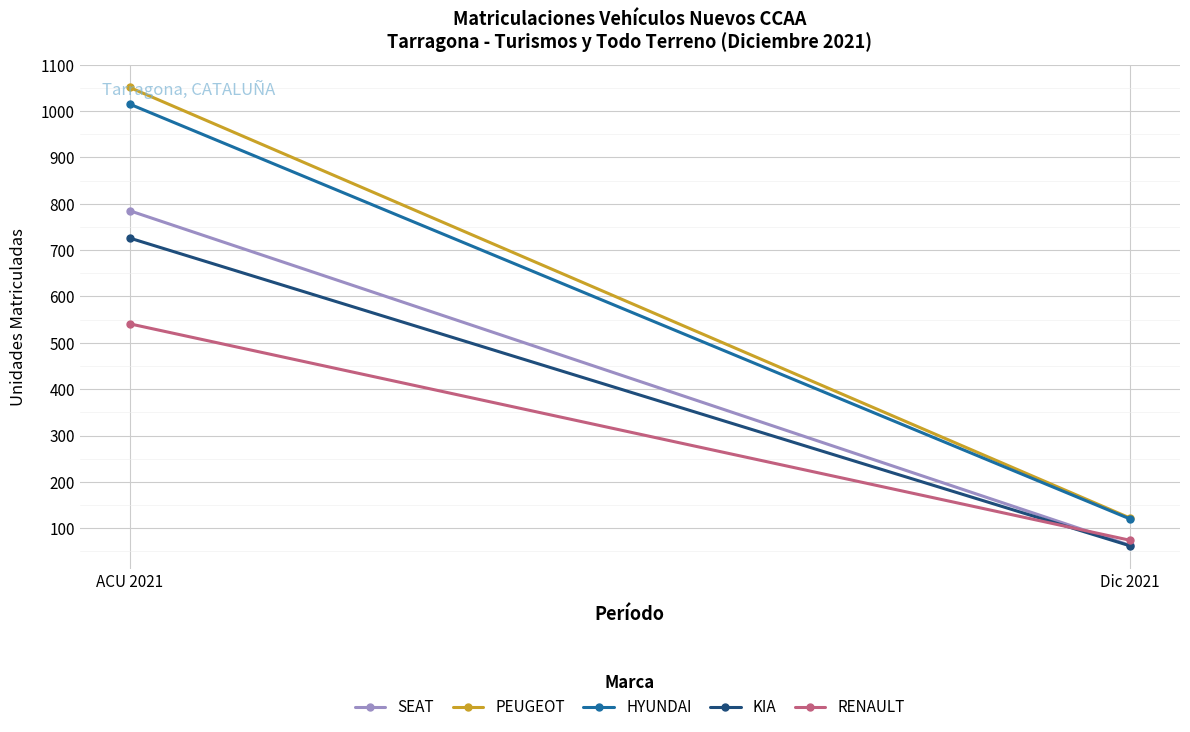

List the labels in order of KIA value, largest first.

ACU 2021, Dic 2021